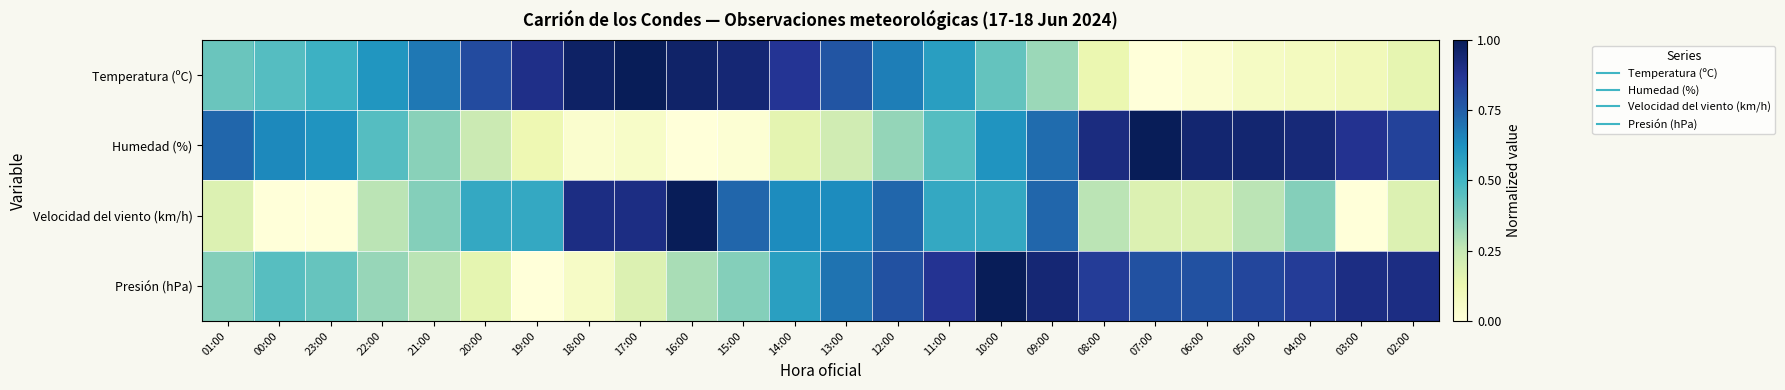

Reading left to right, list all the values displayed in this chart.

Temperatura (ºC): 01:00=0.4	00:00=0.5	23:00=0.5	22:00=0.6	21:00=0.7	20:00=0.8	19:00=0.9	18:00=1.0	17:00=1.0	16:00=1.0	15:00=0.9	14:00=0.9	13:00=0.8	12:00=0.7	11:00=0.6	10:00=0.4	09:00=0.3	08:00=0.1	07:00=0.0	06:00=0.0	05:00=0.1	04:00=0.1	03:00=0.1	02:00=0.1
Humedad (%): 01:00=0.7	00:00=0.6	23:00=0.6	22:00=0.5	21:00=0.4	20:00=0.2	19:00=0.1	18:00=0.0	17:00=0.1	16:00=0.0	15:00=0.0	14:00=0.2	13:00=0.2	12:00=0.3	11:00=0.5	10:00=0.6	09:00=0.7	08:00=0.9	07:00=1.0	06:00=0.9	05:00=0.9	04:00=0.9	03:00=0.9	02:00=0.8
Velocidad del viento (km/h): 01:00=0.2	00:00=0.0	23:00=0.0	22:00=0.3	21:00=0.4	20:00=0.5	19:00=0.5	18:00=0.9	17:00=0.9	16:00=1.0	15:00=0.7	14:00=0.6	13:00=0.6	12:00=0.7	11:00=0.5	10:00=0.5	09:00=0.7	08:00=0.3	07:00=0.2	06:00=0.2	05:00=0.3	04:00=0.4	03:00=0.0	02:00=0.2
Presión (hPa): 01:00=0.4	00:00=0.5	23:00=0.4	22:00=0.3	21:00=0.3	20:00=0.2	19:00=0.0	18:00=0.1	17:00=0.2	16:00=0.3	15:00=0.4	14:00=0.6	13:00=0.7	12:00=0.8	11:00=0.9	10:00=1.0	09:00=0.9	08:00=0.8	07:00=0.8	06:00=0.8	05:00=0.8	04:00=0.8	03:00=0.9	02:00=0.9